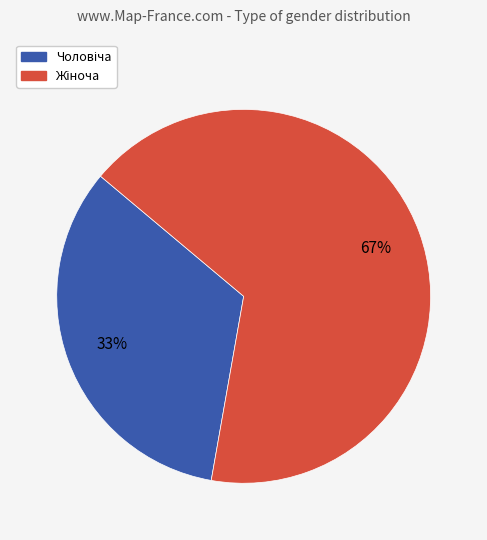

To the nearest percent, what is the average slice percentage?

50%